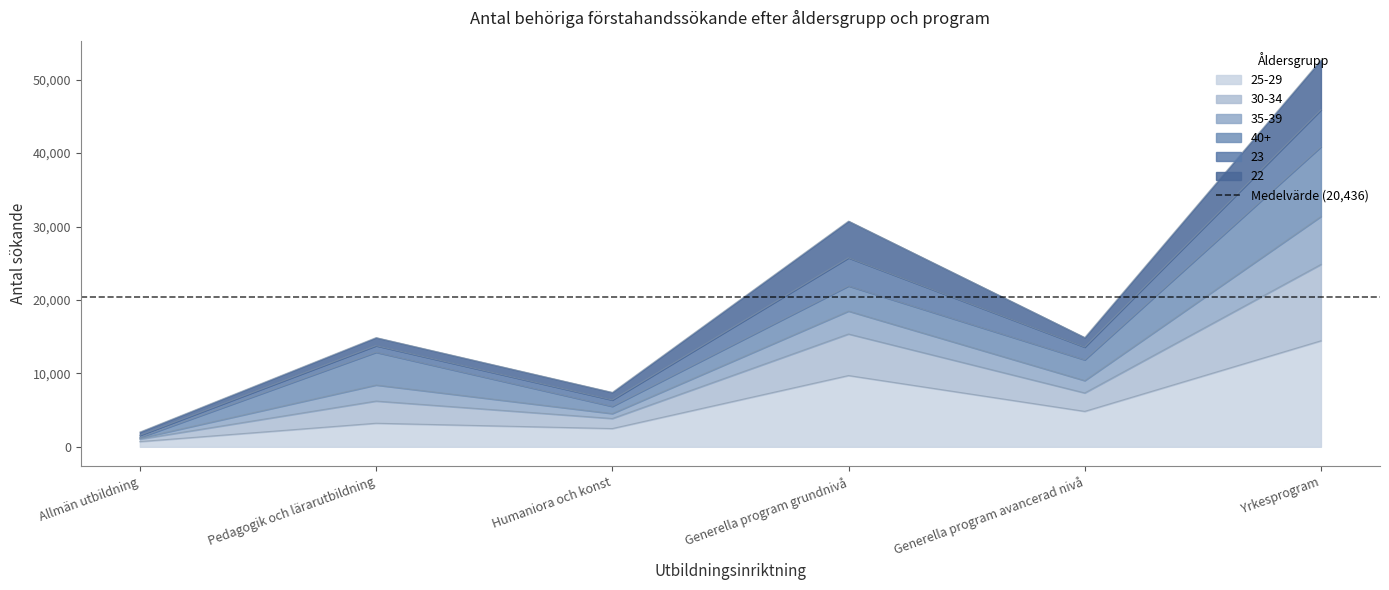

What is the minimum value for 25-29?

709